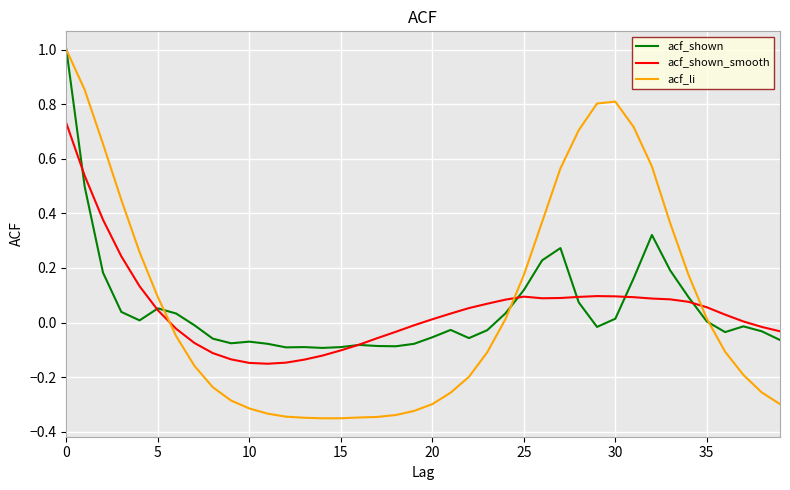

What is the greatest value displayed?

1.0